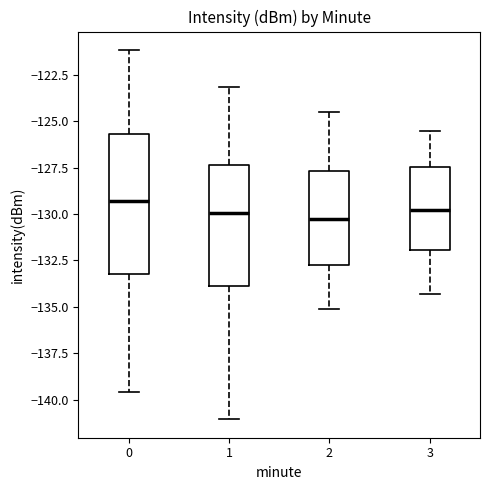

Comparing the boxes themselves (not the whiskers), which one is the tallest?

0